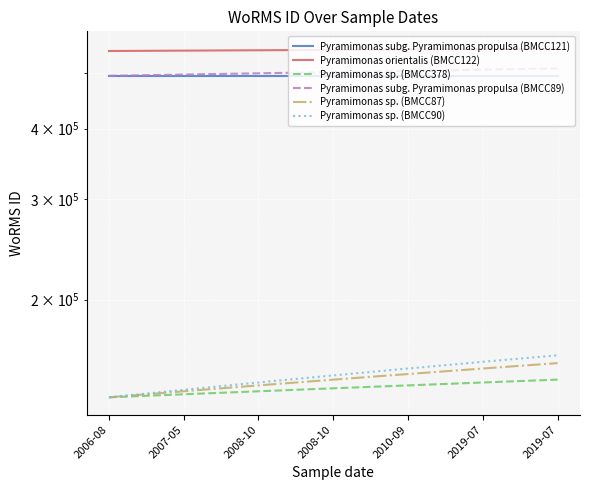

Rank the series at 2019-07 from highest to lowest value.

Pyramimonas orientalis (BMCC122), Pyramimonas subg. Pyramimonas propulsa (BMCC89), Pyramimonas subg. Pyramimonas propulsa (BMCC121), Pyramimonas sp. (BMCC90), Pyramimonas sp. (BMCC87), Pyramimonas sp. (BMCC378)